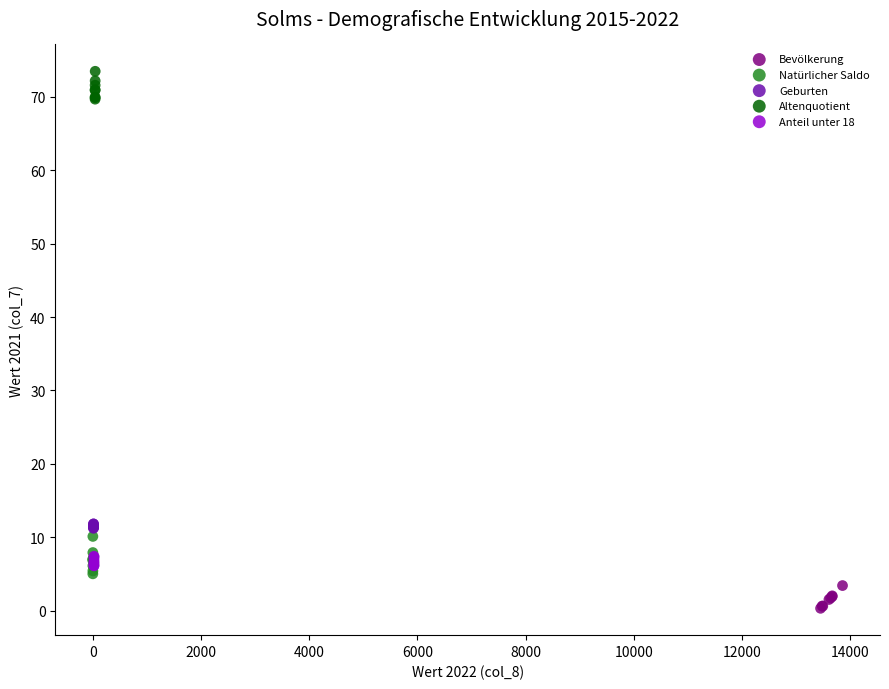

Which series has the largest Y range (max minus min)?

Natürlicher Saldo